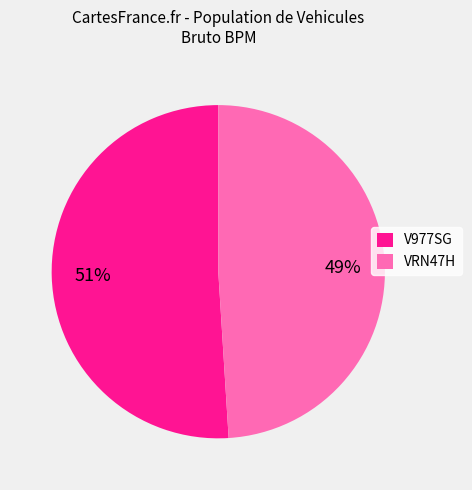

True or false: VRN47H accounts for 55% of the total.

False